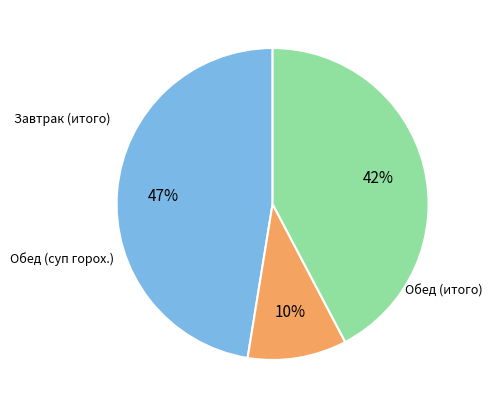

To the nearest percent, what is the difference between the largest and smallest slice percentages?

37%